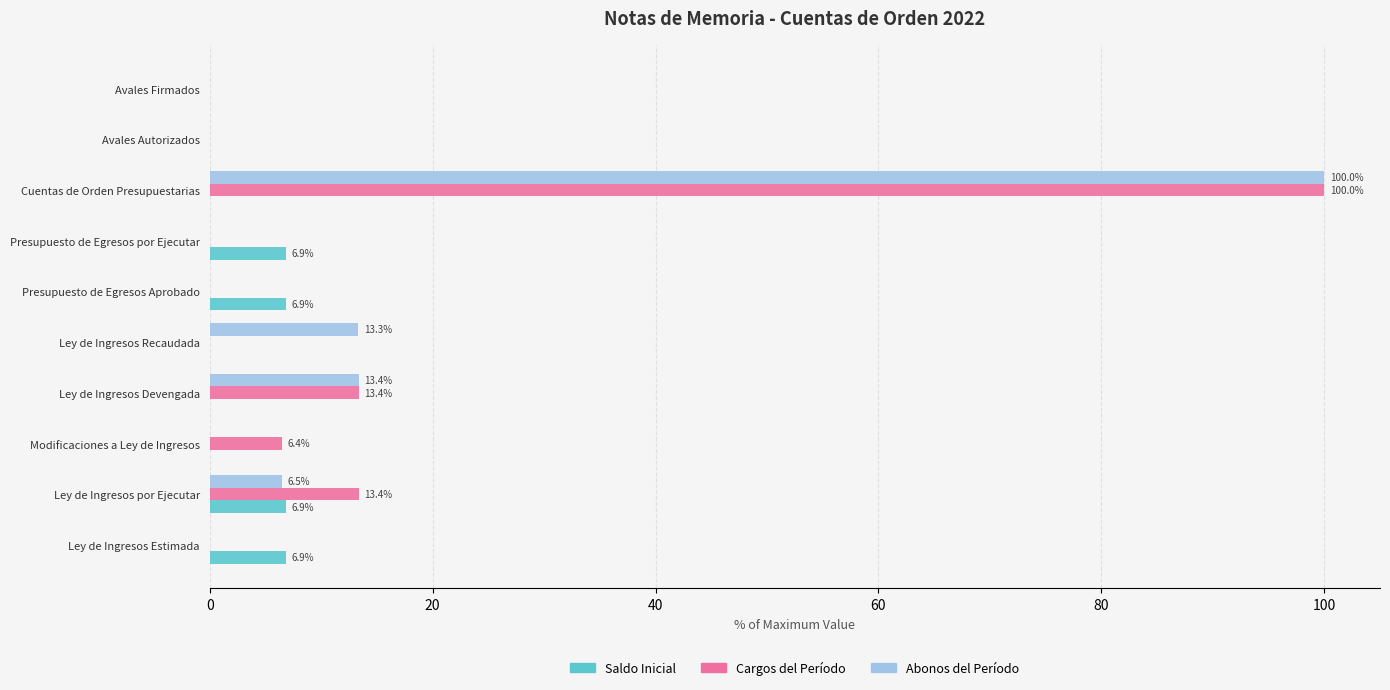

Is it true that Abonos del Período equals -50.6 at Presupuesto de Egresos Aprobado?

False